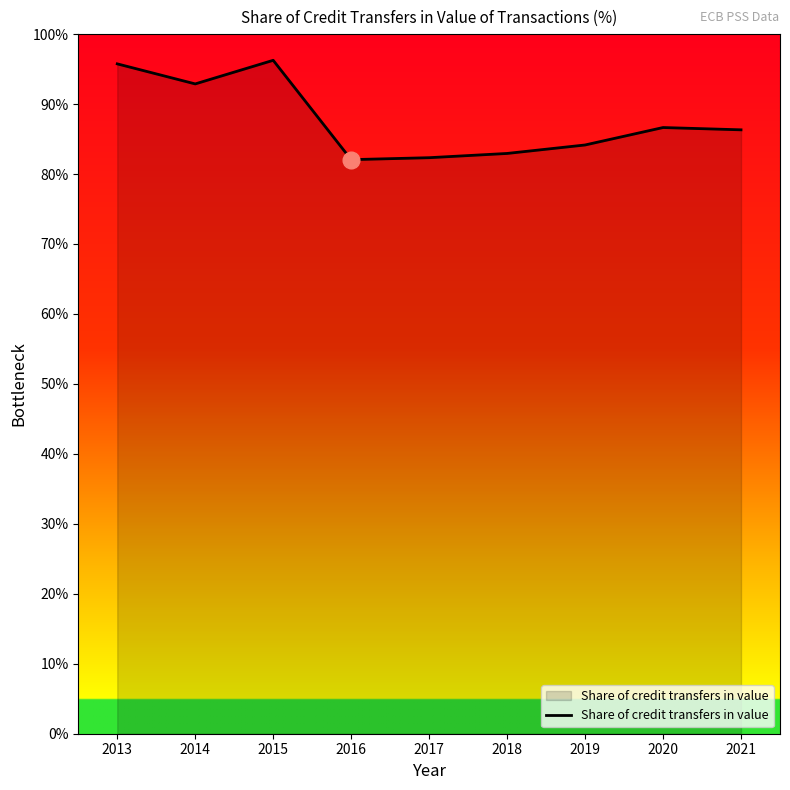

What is the maximum value shown in the chart?

96.3